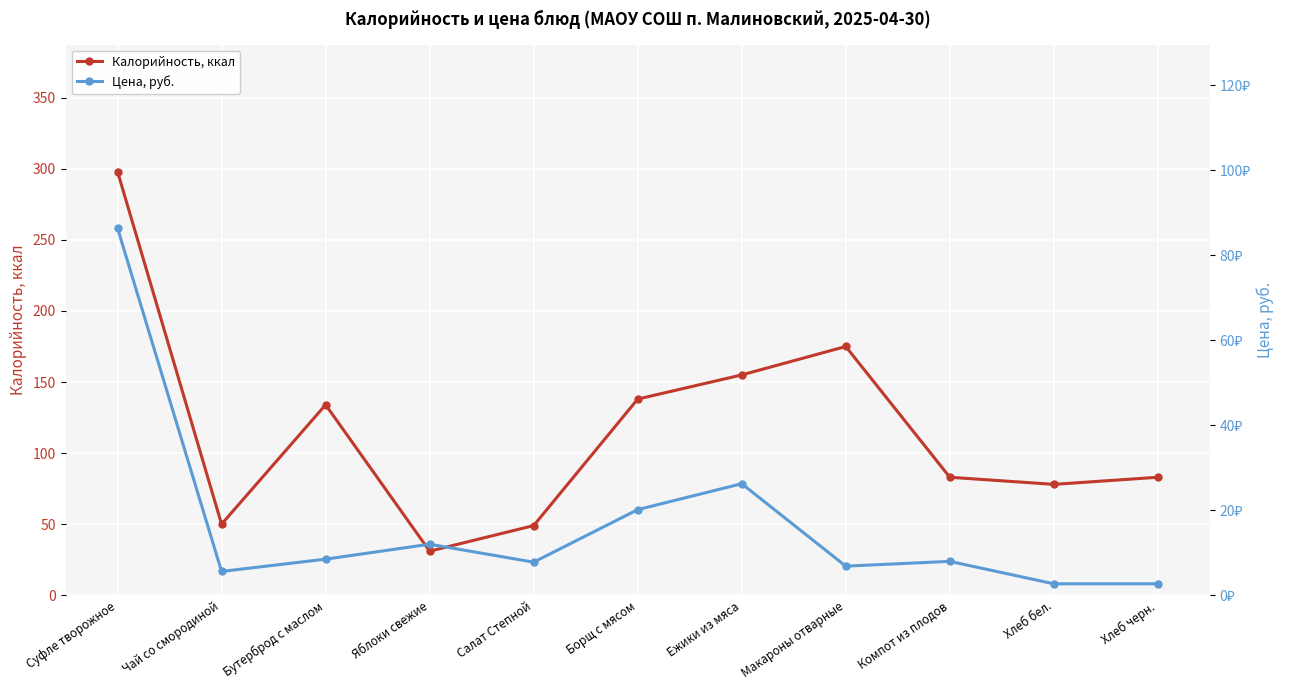

What is the sum of the Цена, руб. values at Суфле творожное and Борщ с мясом?

106.5